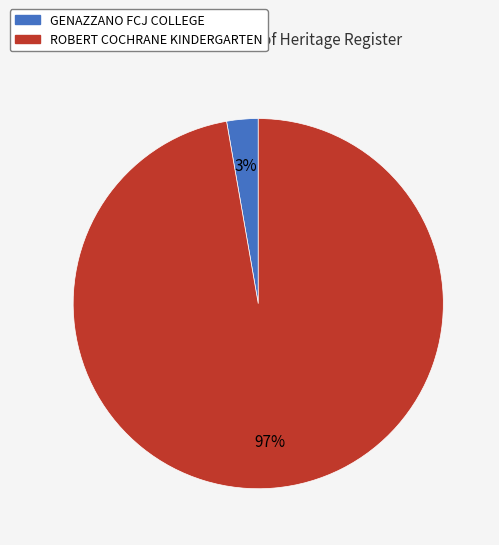

True or false: ROBERT COCHRANE KINDERGARTEN accounts for 84% of the total.

False